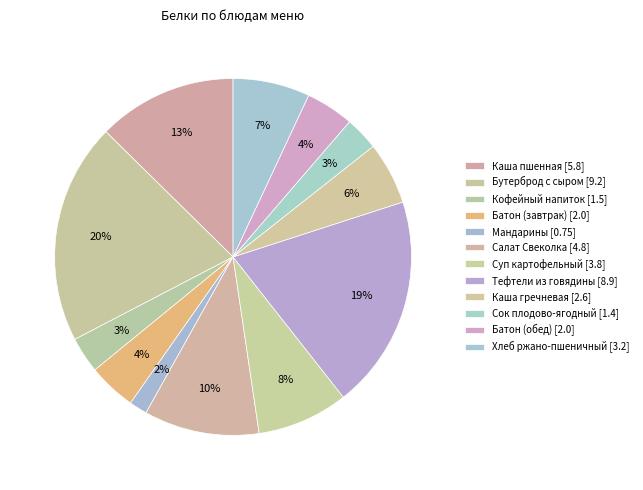

Is there any slice that represents more than half of the pie?

No